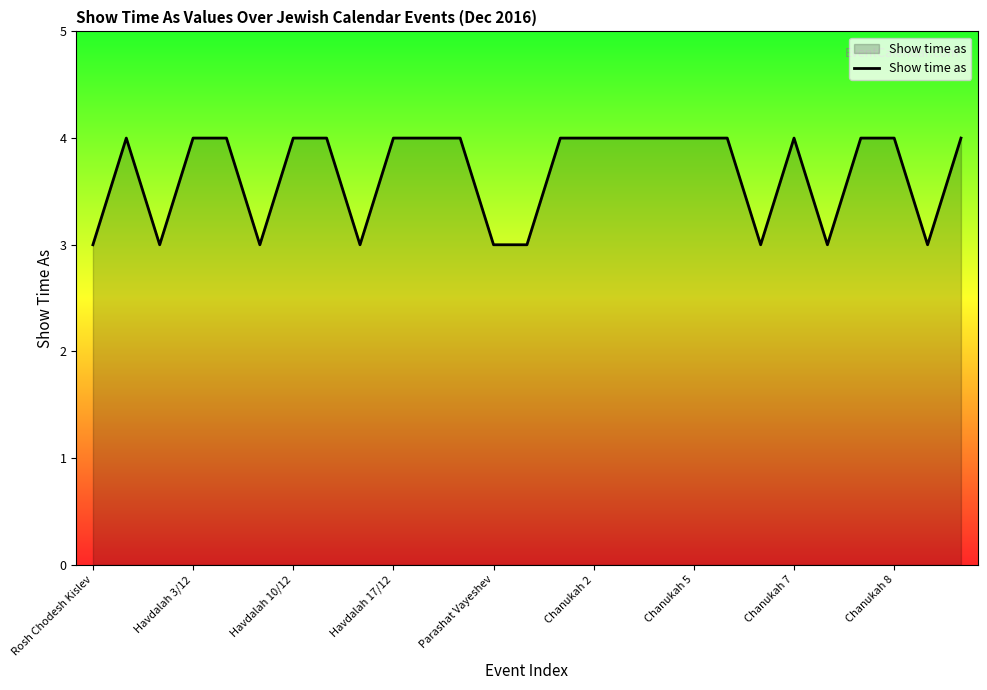

What is the smallest value displayed?

3